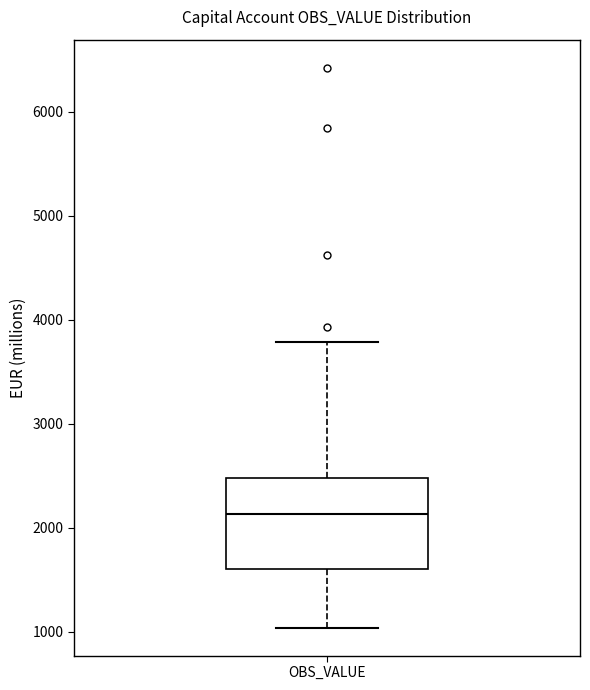

Where is the upper edge of the box for OBS_VALUE on the y-axis? The values are not printed on the chart, so give them approximately, as read against the axis.

2500